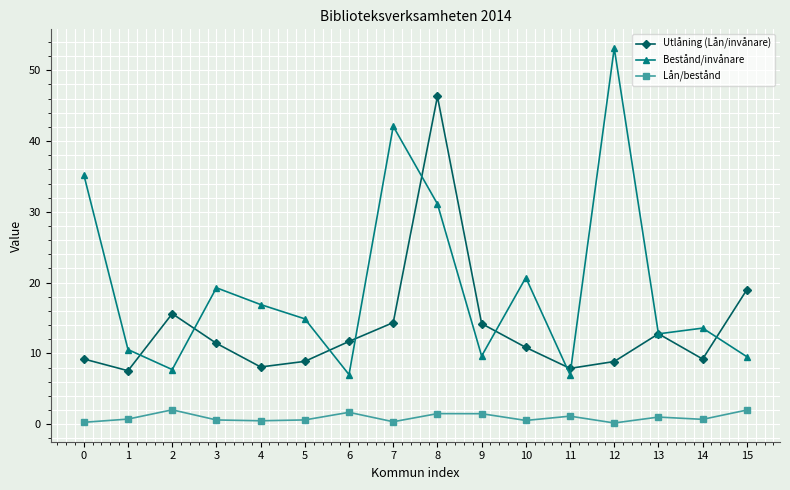

What is the value of the Utlåning (Lån/invånare) point at the 12th from the left?

7.9